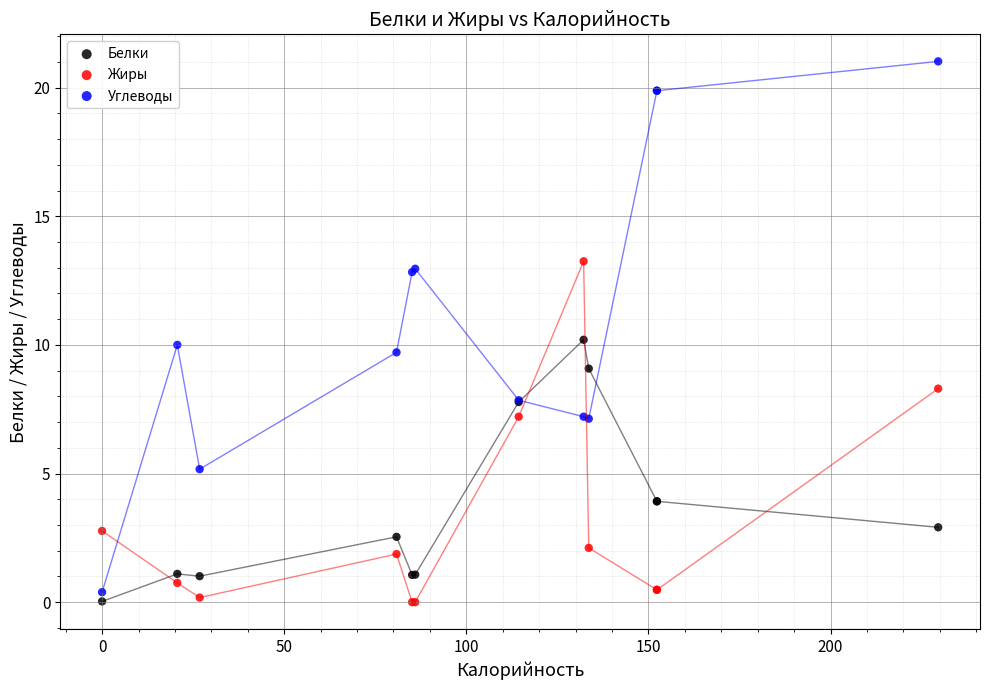

What is the X range (max minus min) for the scatter plot?

229.5